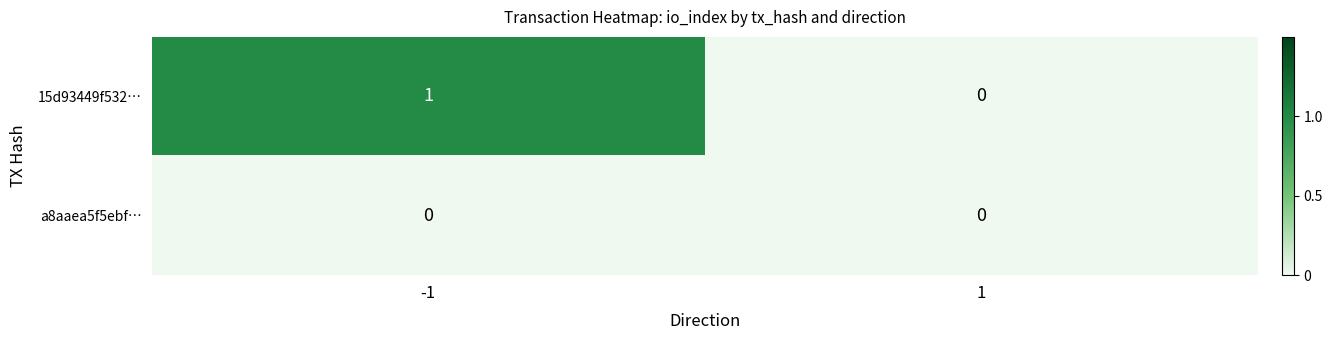

Rank the series at -1 from lowest to highest value.

a8aaea5f5ebf…, 15d93449f532…